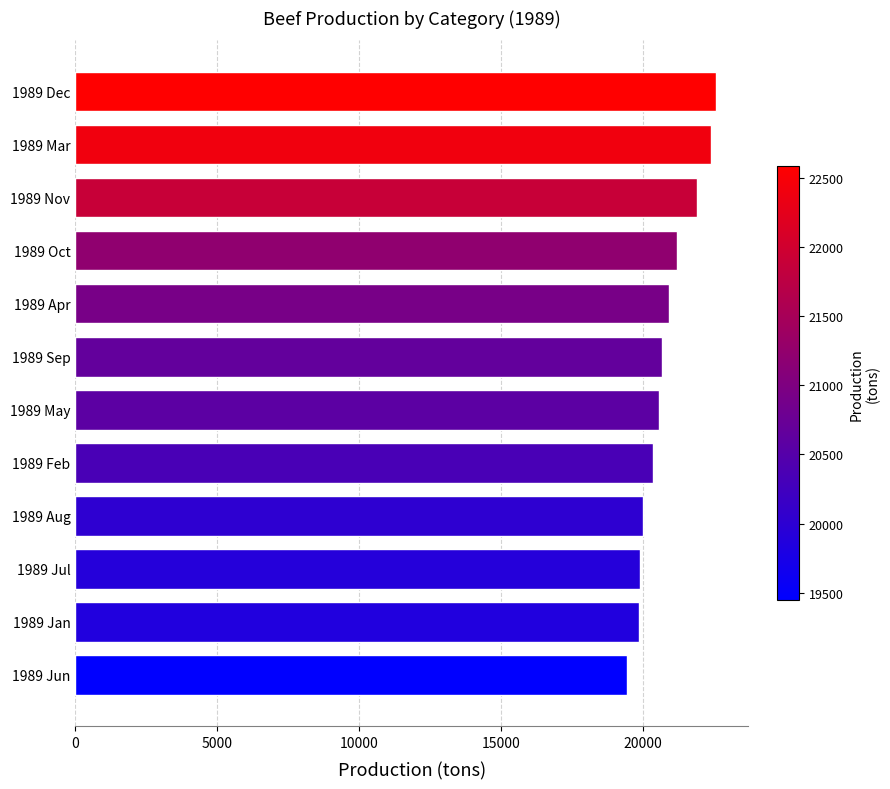

Approximately how many times larger is the value at 1989 Nov compared to 1989 Jan?

1.1